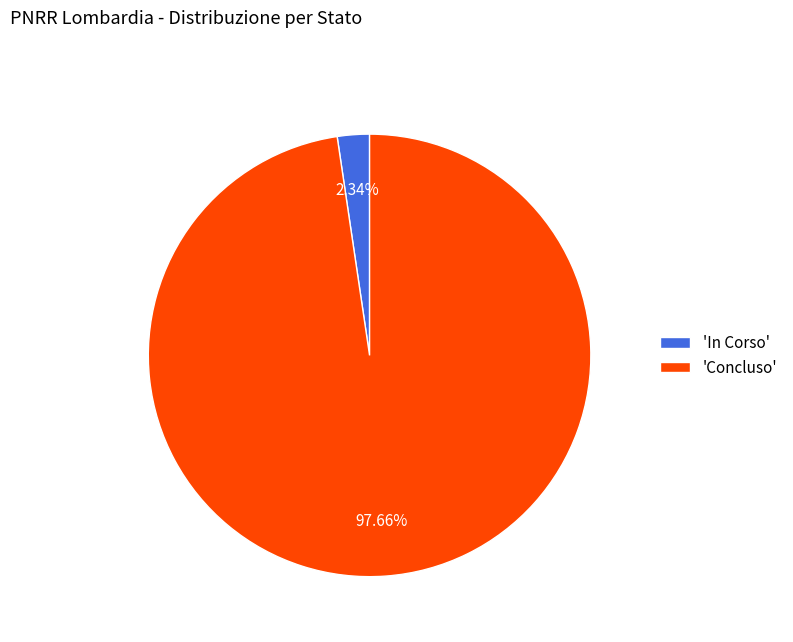

Which category has the biggest portion of the pie?

'Concluso'